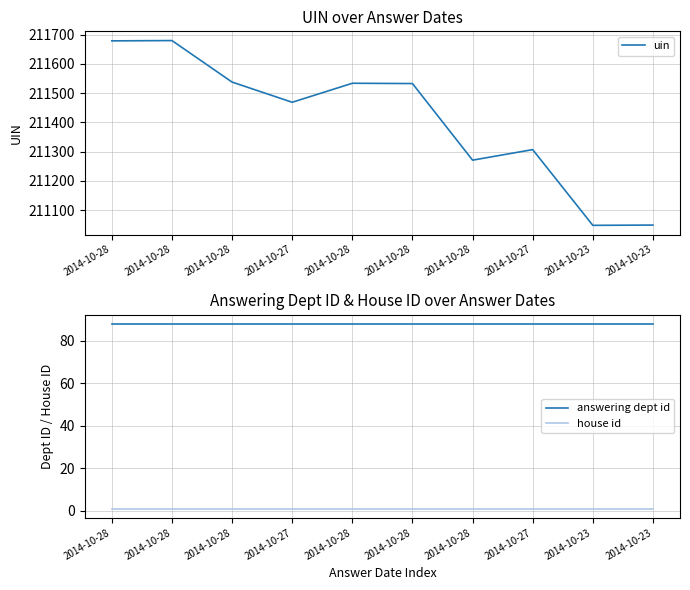

True or false: house id and uin cross at least once.

False